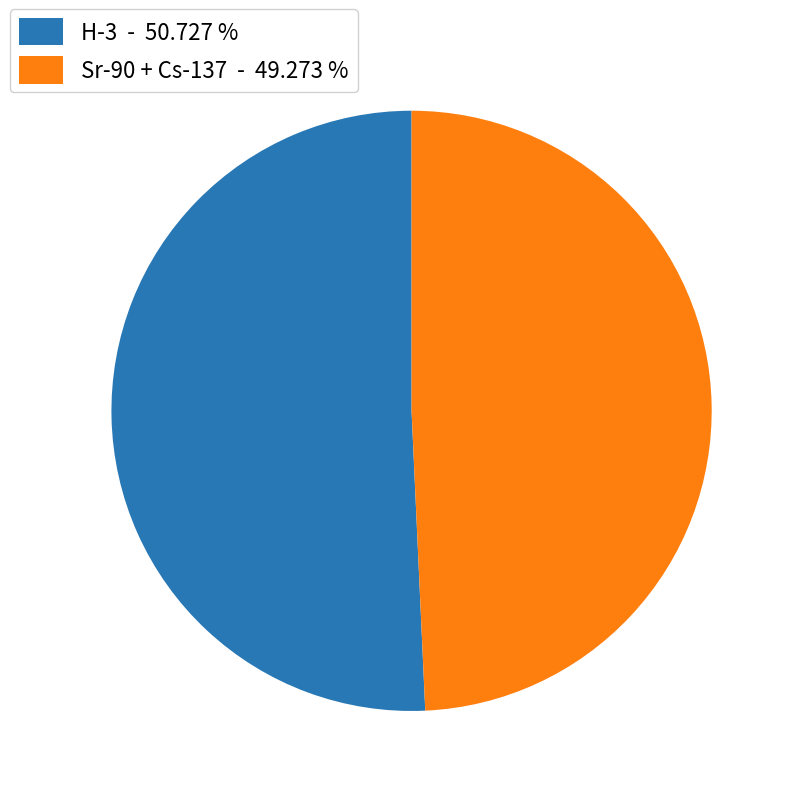

How many segments does this pie chart have?

2